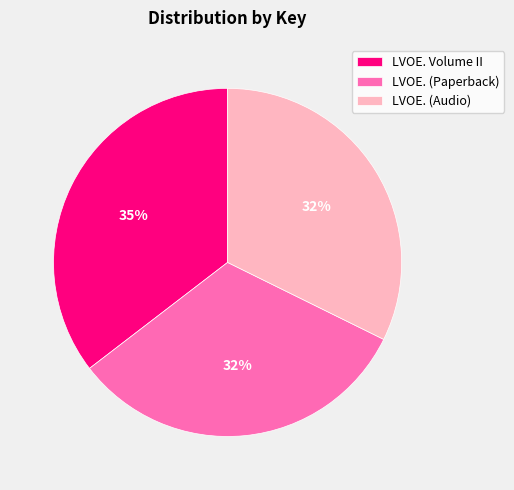

Combined, do LVOE. (Paperback) and LVOE. (Audio) account for over 50%?

Yes